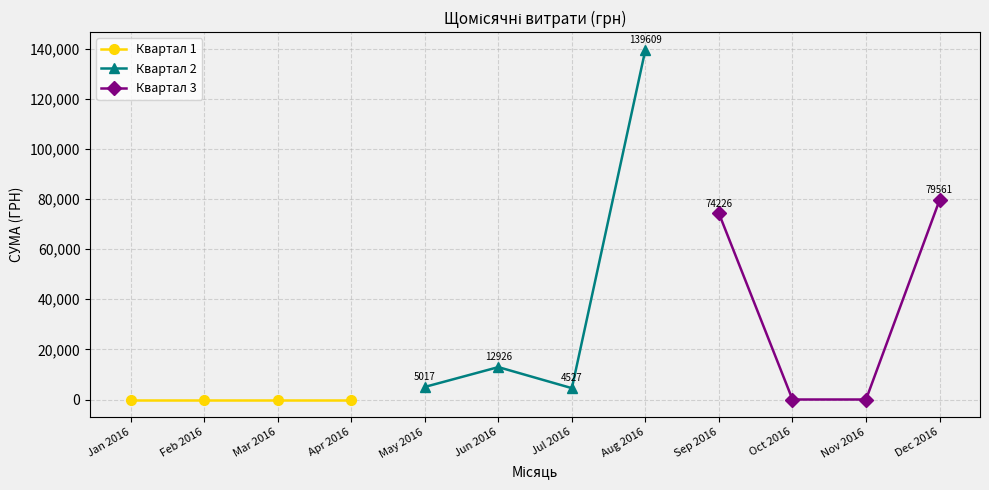

What is the difference between the maximum and second lowest values in the Квартал 2 series?

134592.8